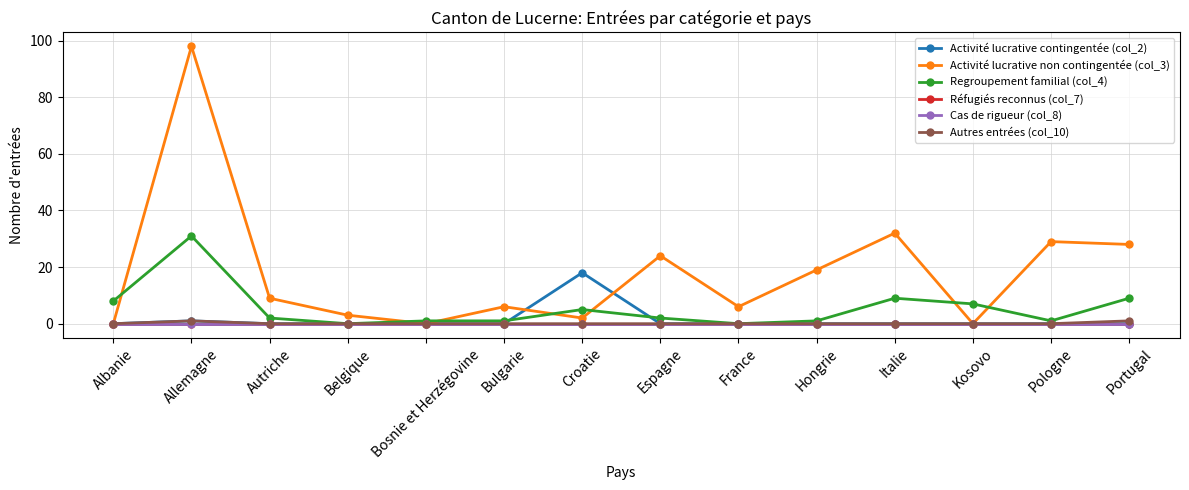

What is the label of the 4th point from the right?

Italie